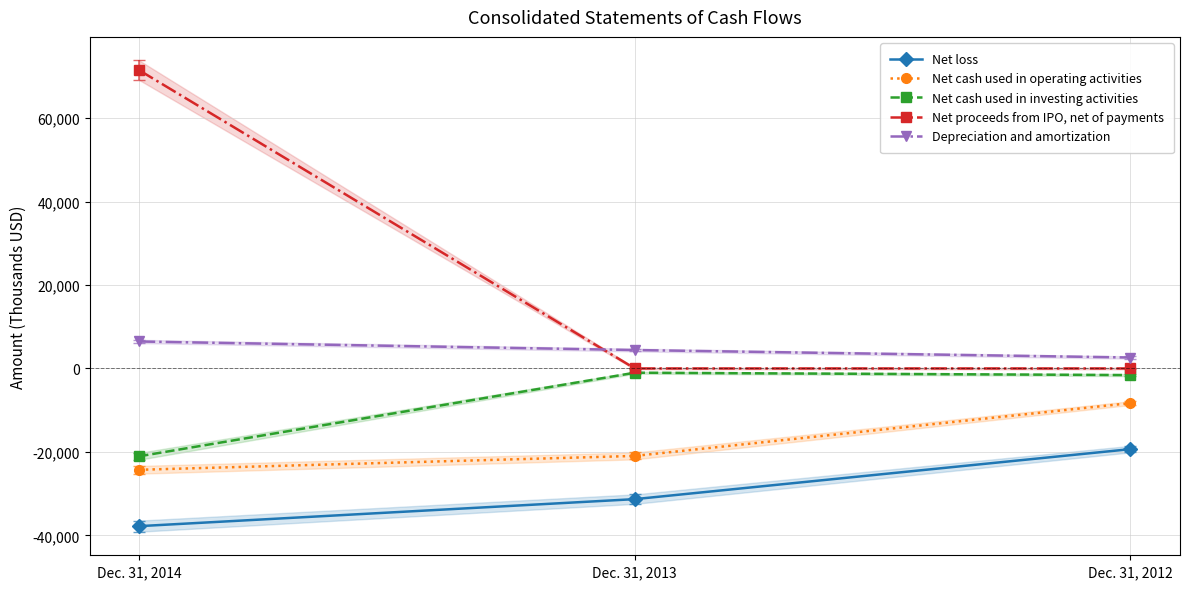

What is the difference between the maximum and minimum values in the Net cash used in investing activities series?

20021